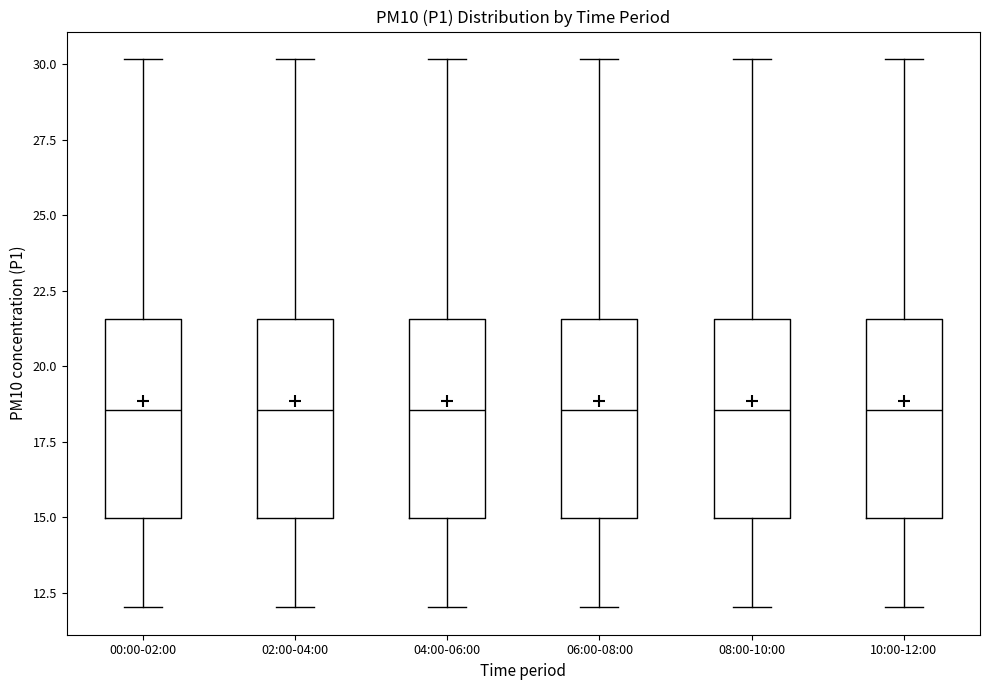

Reading left to right, transcribe this box plot: for each box, give where its median line is, the range the box spans, and where its two whiskers end, as read against the y-axis. The values are not printed on the chart, so give them approximately, as read against the axis.

00:00-02:00: median 18.5, box 15.0 to 21.5, whiskers 12.0 to 30.0
02:00-04:00: median 18.5, box 15.0 to 21.5, whiskers 12.0 to 30.0
04:00-06:00: median 18.5, box 15.0 to 21.5, whiskers 12.0 to 30.0
06:00-08:00: median 18.5, box 15.0 to 21.5, whiskers 12.0 to 30.0
08:00-10:00: median 18.5, box 15.0 to 21.5, whiskers 12.0 to 30.0
10:00-12:00: median 18.5, box 15.0 to 21.5, whiskers 12.0 to 30.0